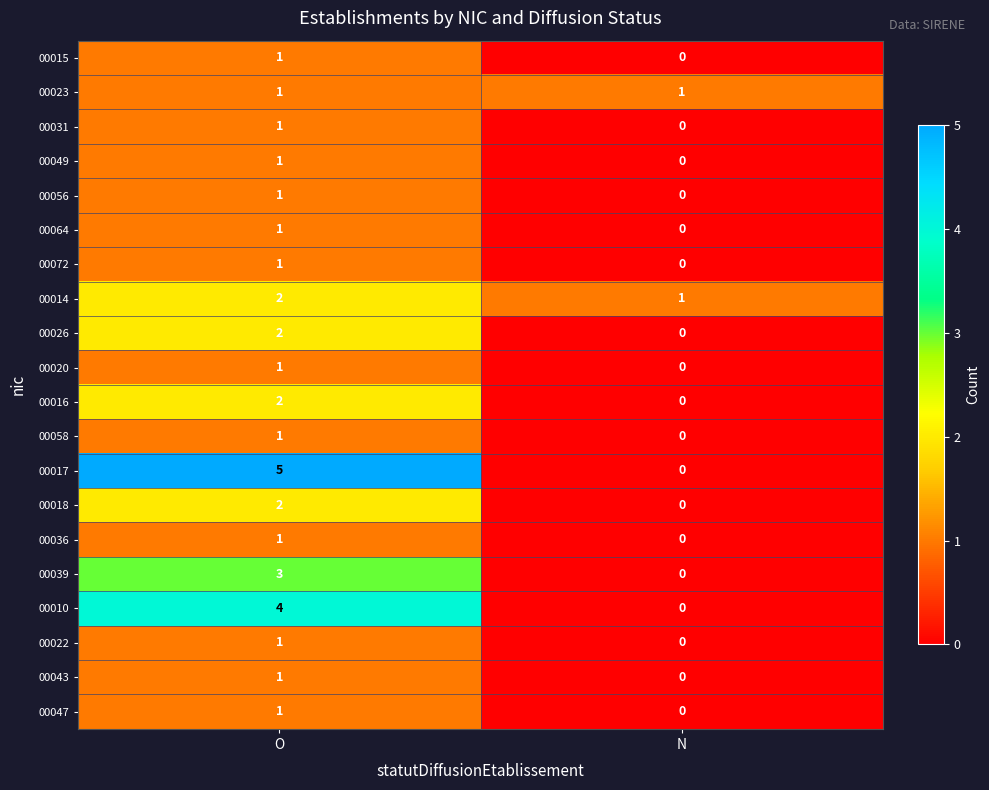

True or false: 00058 has a value of 0 at N.

True